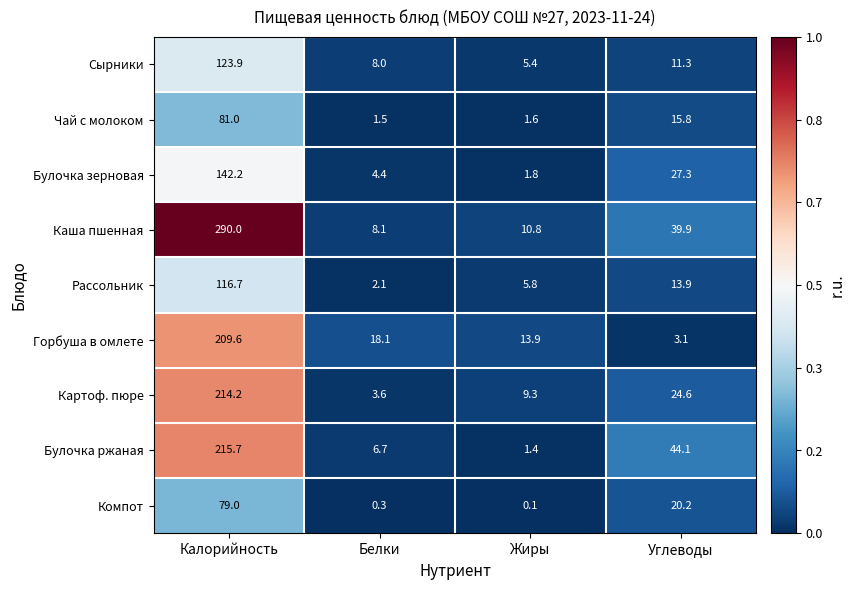

Rank the series at Углеводы from highest to lowest value.

Булочка ржаная, Каша пшенная, Булочка зерновая, Картоф. пюре, Компот, Чай с молоком, Рассольник, Сырники, Горбуша в омлете